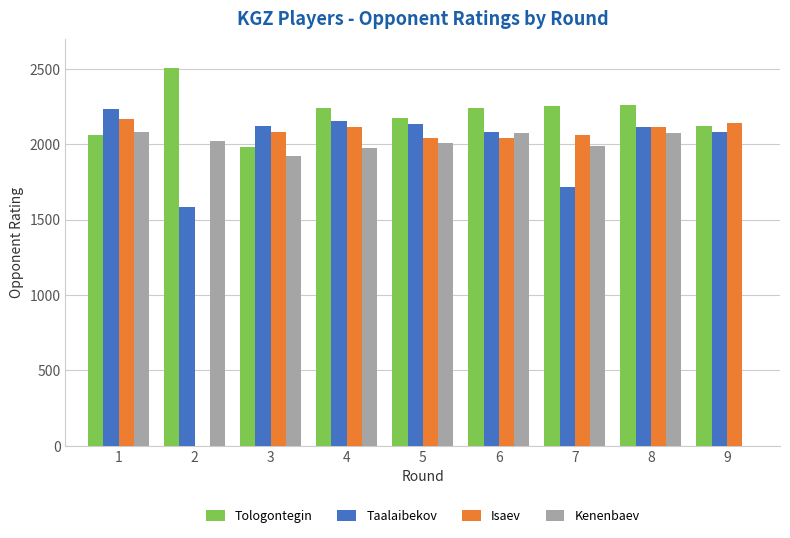

Which series has the largest total across all categories?

Tologontegin